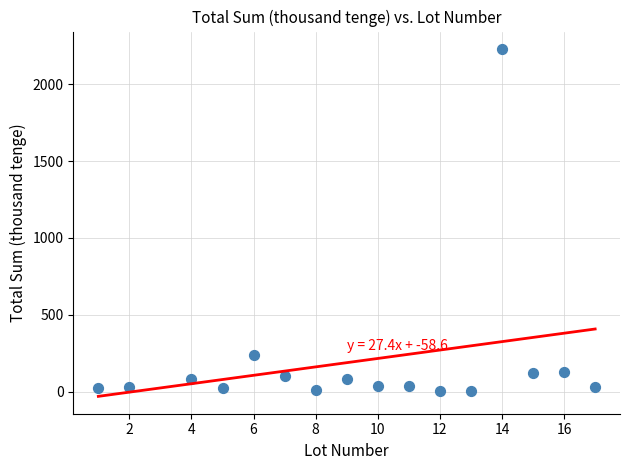

What Y value in the scatter plot is closest to 1116?

240.0